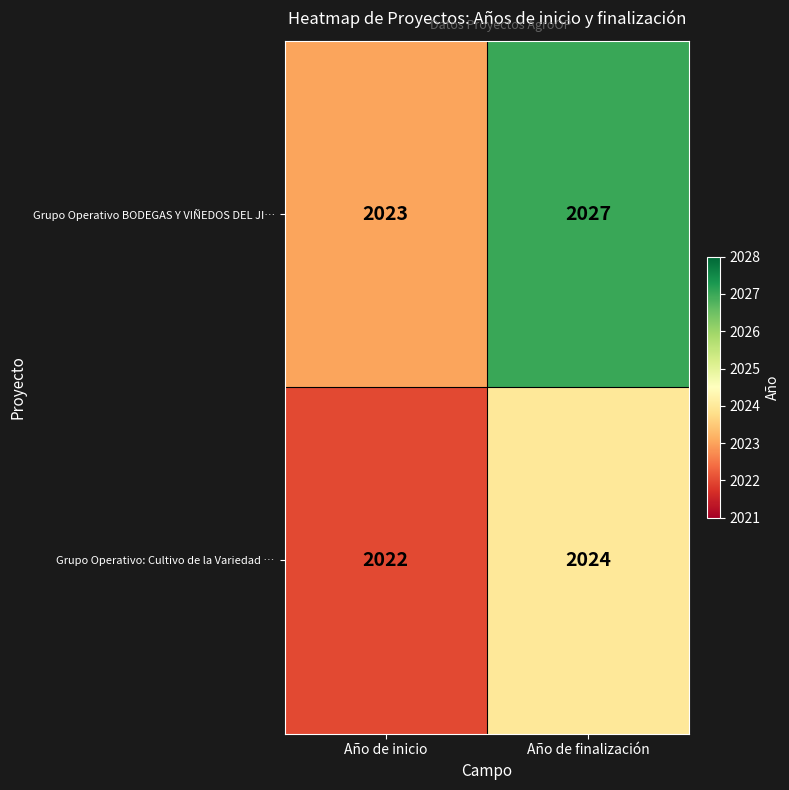

Rank the series at Año de inicio from highest to lowest value.

Grupo Operativo BODEGAS Y VIÑEDOS DEL JI…, Grupo Operativo: Cultivo de la Variedad …